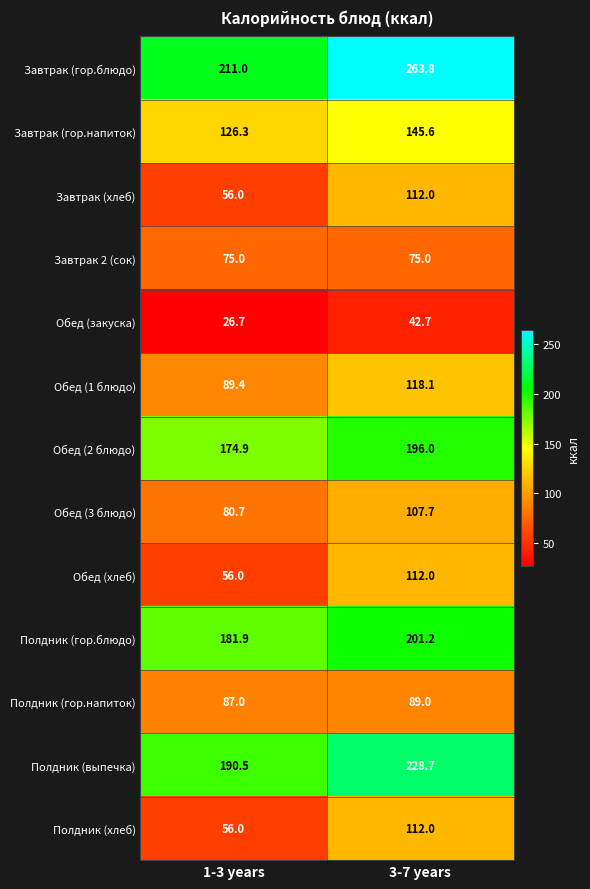

Reading left to right, list all the values displayed in this chart.

Завтрак (гор.блюдо): 1-3 years=211.0	3-7 years=263.8
Завтрак (гор.напиток): 1-3 years=126.3	3-7 years=145.6
Завтрак (хлеб): 1-3 years=56.0	3-7 years=112.0
Завтрак 2 (сок): 1-3 years=75.0	3-7 years=75.0
Обед (закуска): 1-3 years=26.7	3-7 years=42.7
Обед (1 блюдо): 1-3 years=89.4	3-7 years=118.1
Обед (2 блюдо): 1-3 years=174.9	3-7 years=196.0
Обед (3 блюдо): 1-3 years=80.7	3-7 years=107.7
Обед (хлеб): 1-3 years=56.0	3-7 years=112.0
Полдник (гор.блюдо): 1-3 years=181.9	3-7 years=201.2
Полдник (гор.напиток): 1-3 years=87.0	3-7 years=89.0
Полдник (выпечка): 1-3 years=190.5	3-7 years=228.7
Полдник (хлеб): 1-3 years=56.0	3-7 years=112.0